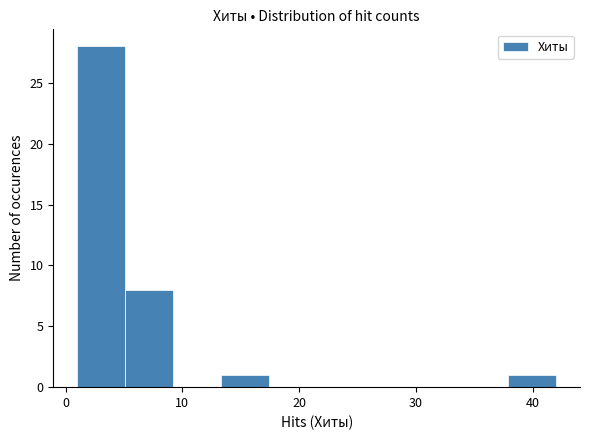

Reading left to right, list every bar in this chart as the range it spans on the x-axis followed by its height. Neither the bar edges nor the heights are printed on the chart, so give them approximately, as read against the axes.

1.0 to 5.1: 28
5.1 to 9.2: 8
9.2 to 13.3: 0
13.3 to 17.4: 1
17.4 to 21.5: 0
21.5 to 25.6: 0
25.6 to 29.7: 0
29.7 to 33.8: 0
33.8 to 37.9: 0
37.9 to 42.0: 1